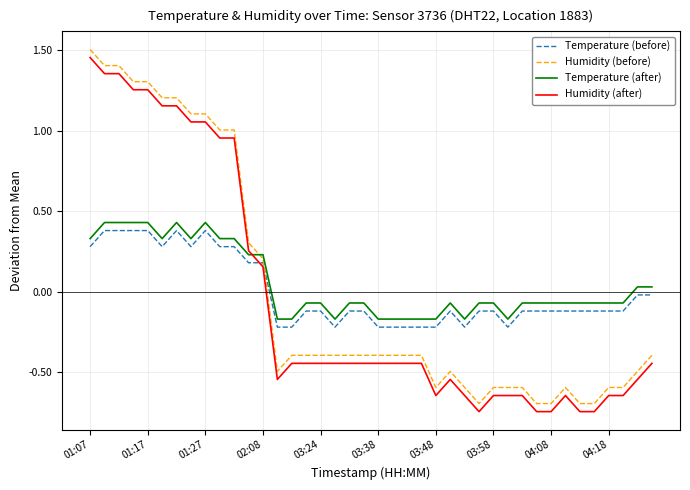

True or false: Humidity (after) and Temperature (before) intersect in this chart.

True